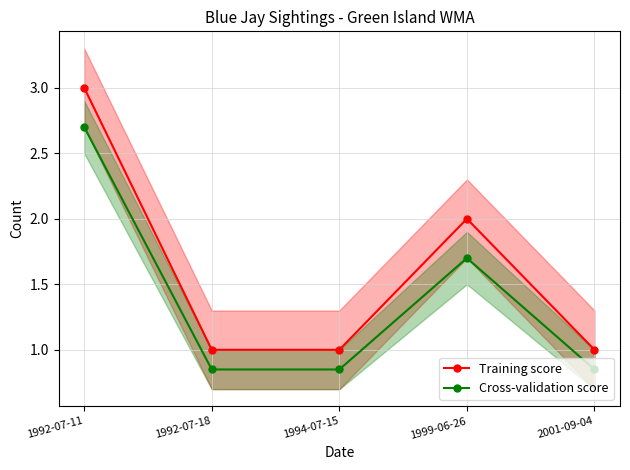

What is the minimum value for Training score?

1.0